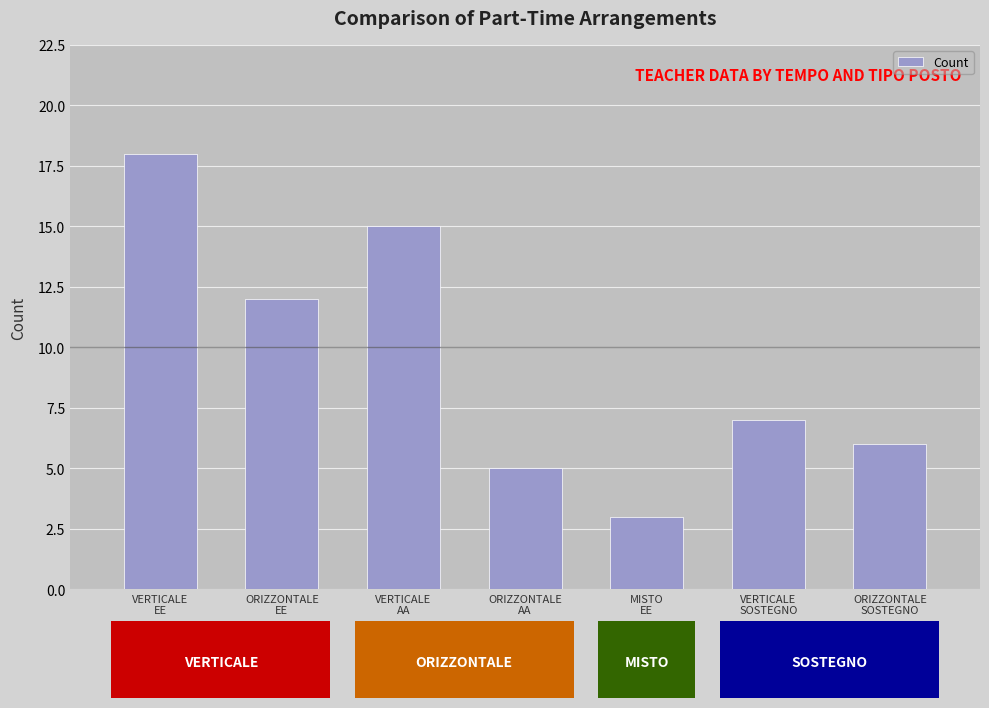

How many distinct data groups are displayed?

1